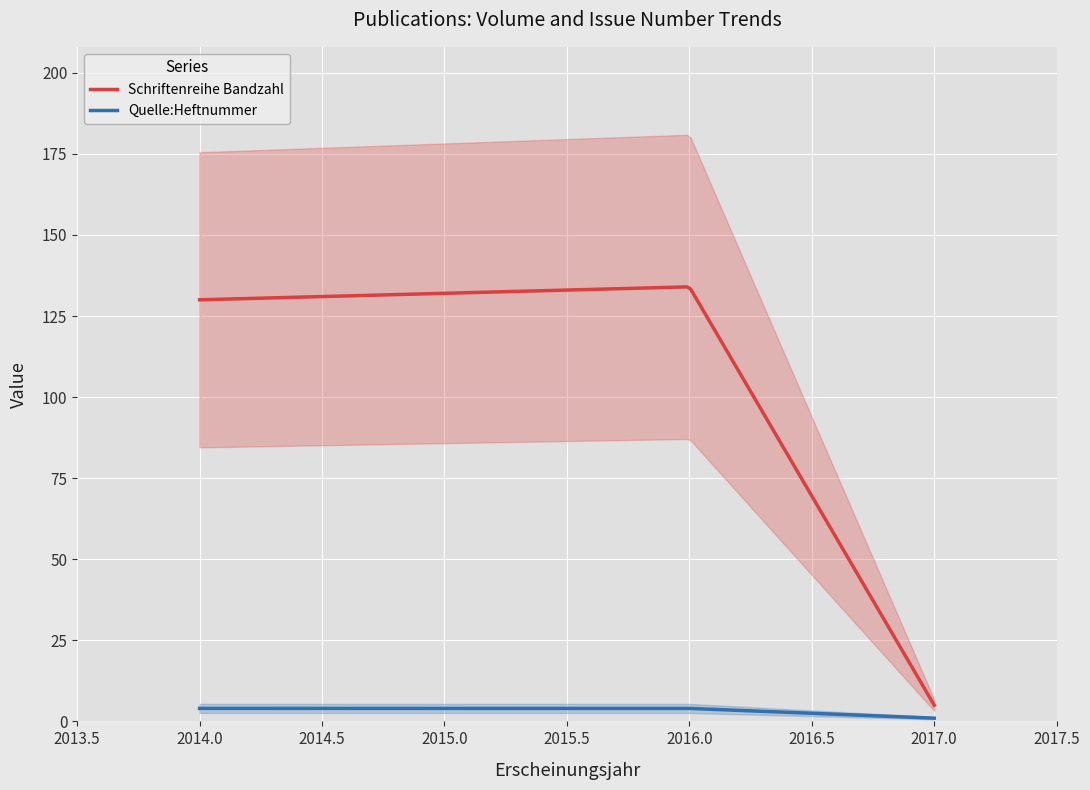

What are all the series names shown in the legend?

Schriftenreihe Bandzahl, Quelle:Heftnummer